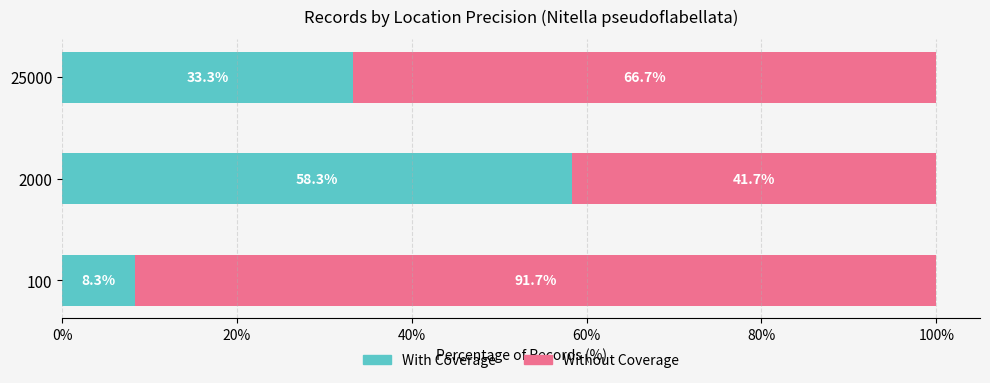

List the labels in order of With Coverage value, largest first.

2000, 25000, 100